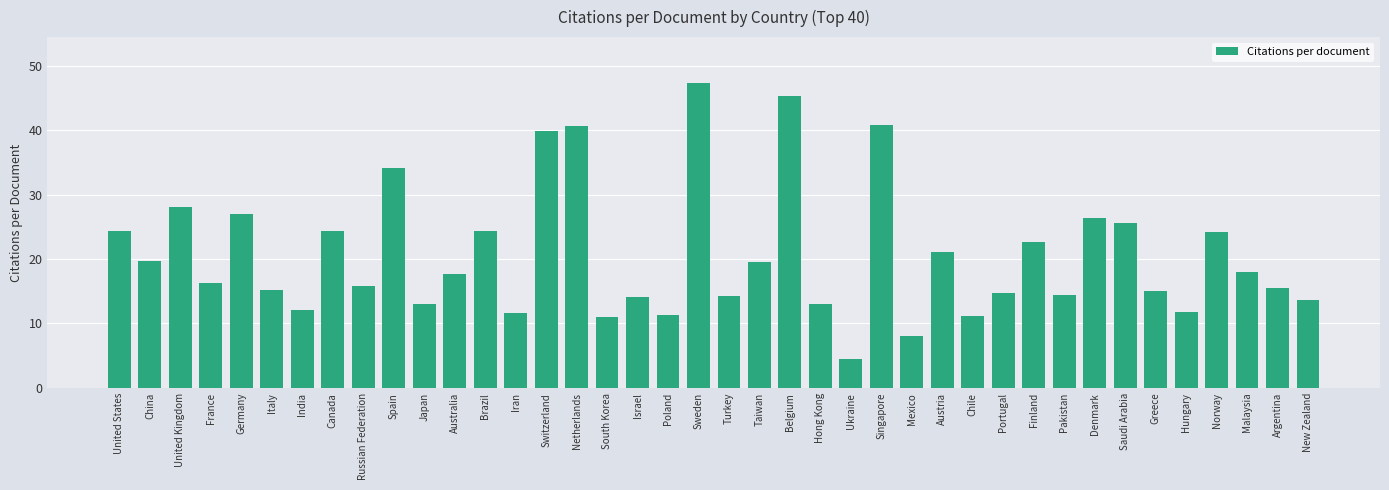

Where does the data first go above 17?

United States